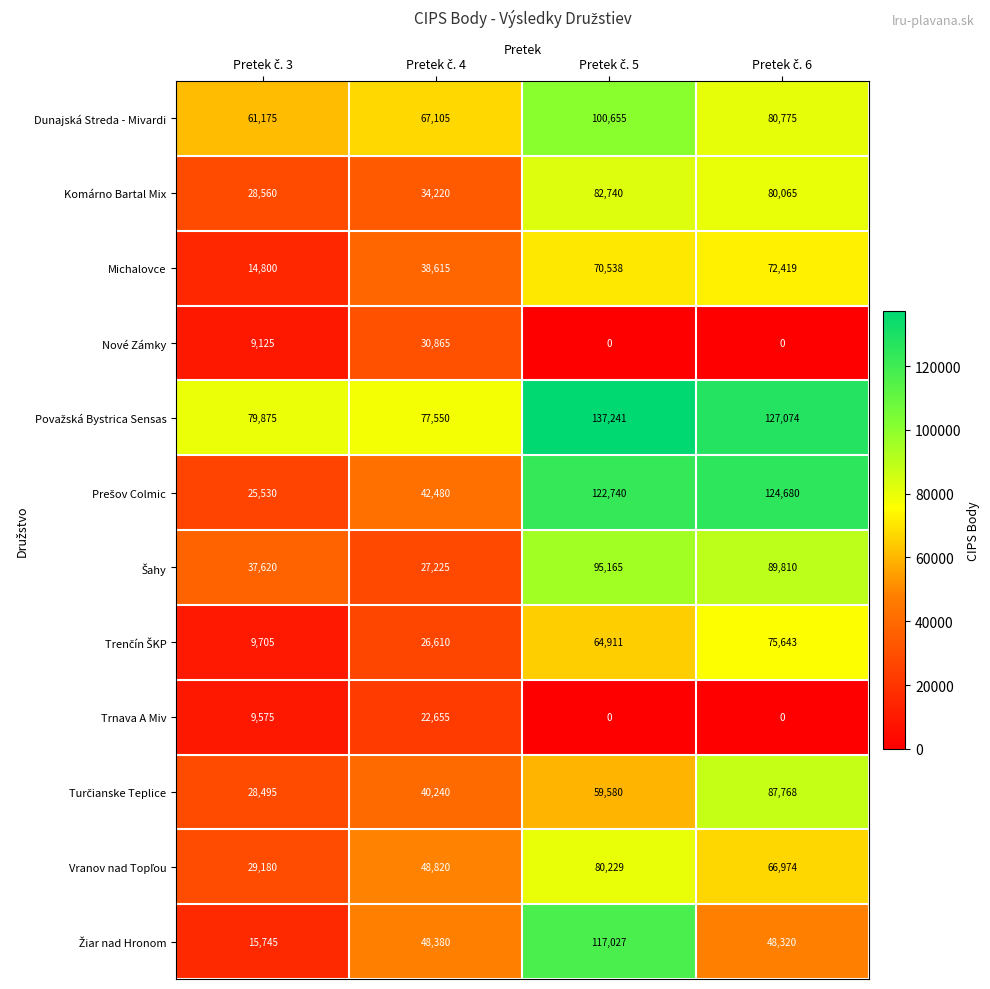

What is the greatest value displayed?

137241